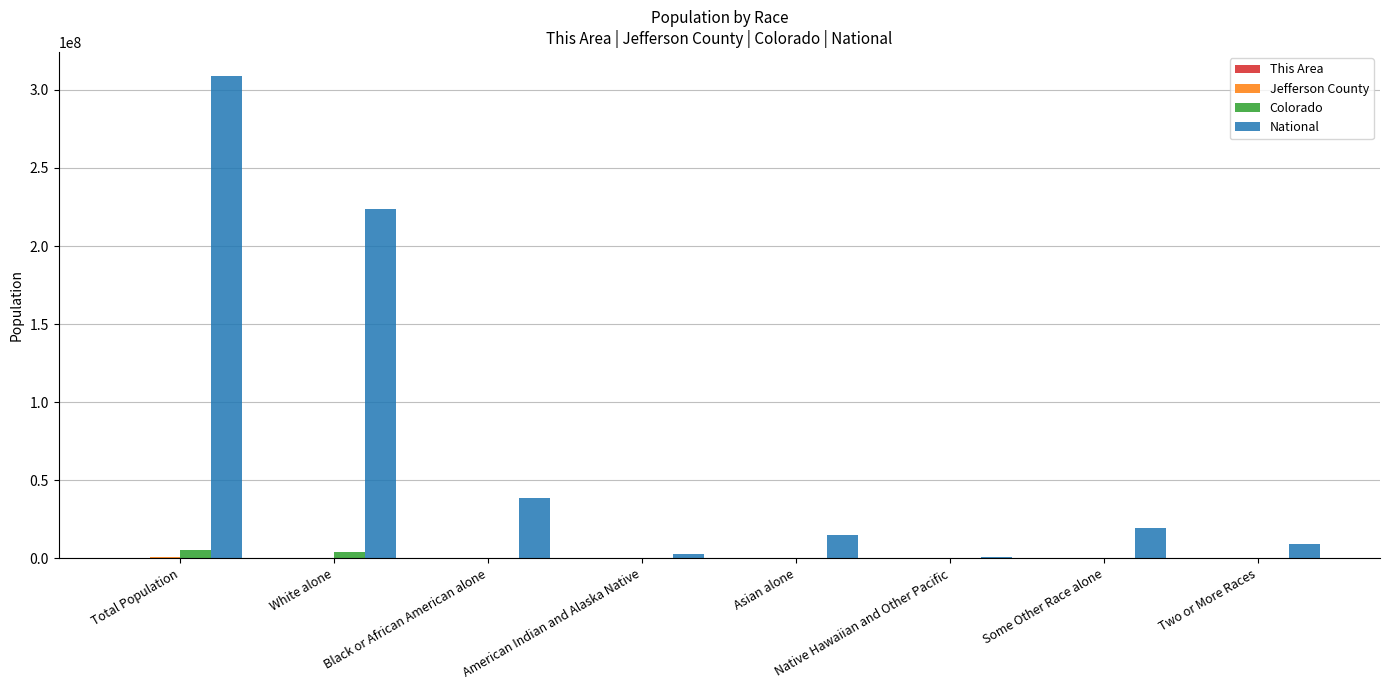

What is the sum of the Colorado values at American Indian and Alaska Native and White alone?

4145212